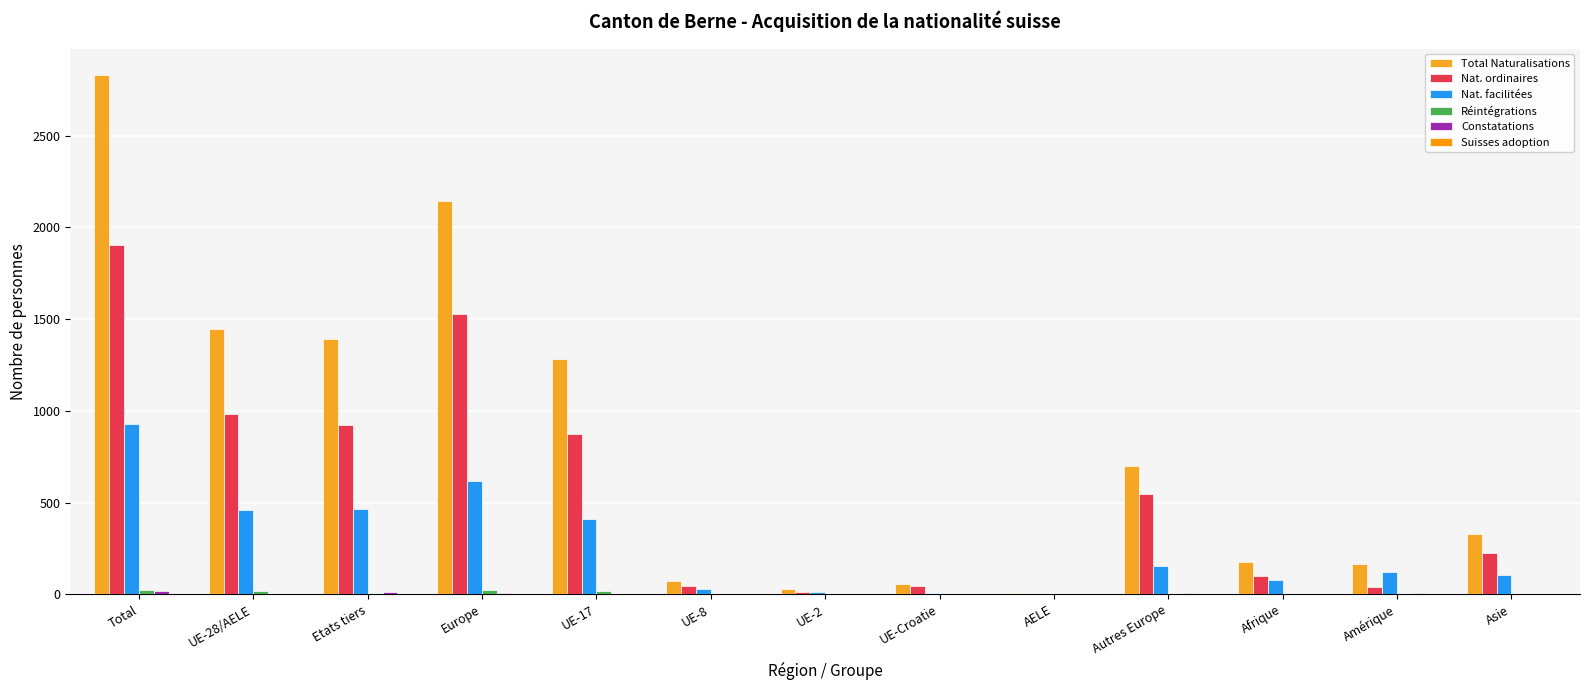

Rank the series at Asie from highest to lowest value.

Total Naturalisations, Nat. ordinaires, Nat. facilitées, Constatations, Réintégrations, Suisses adoption